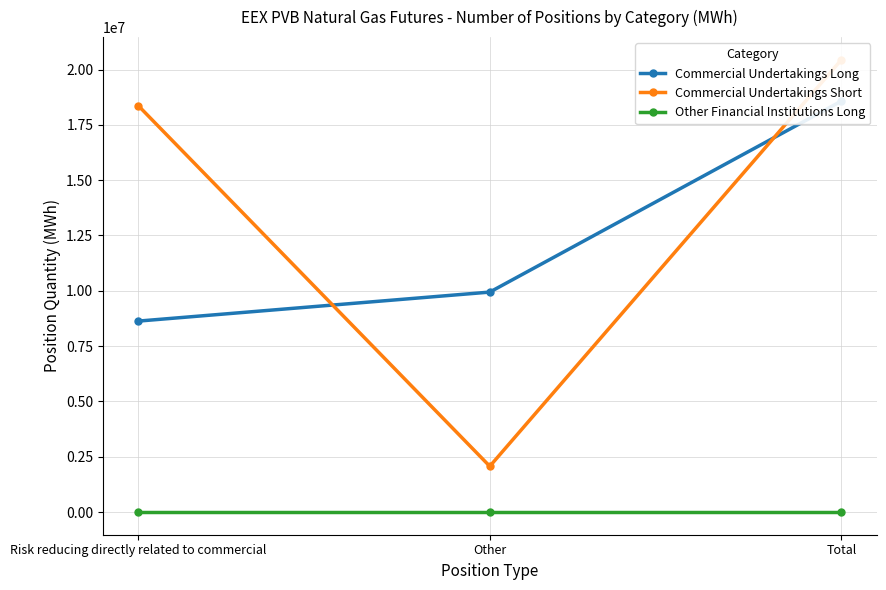

Which label corresponds to the largest value in the chart?

Total